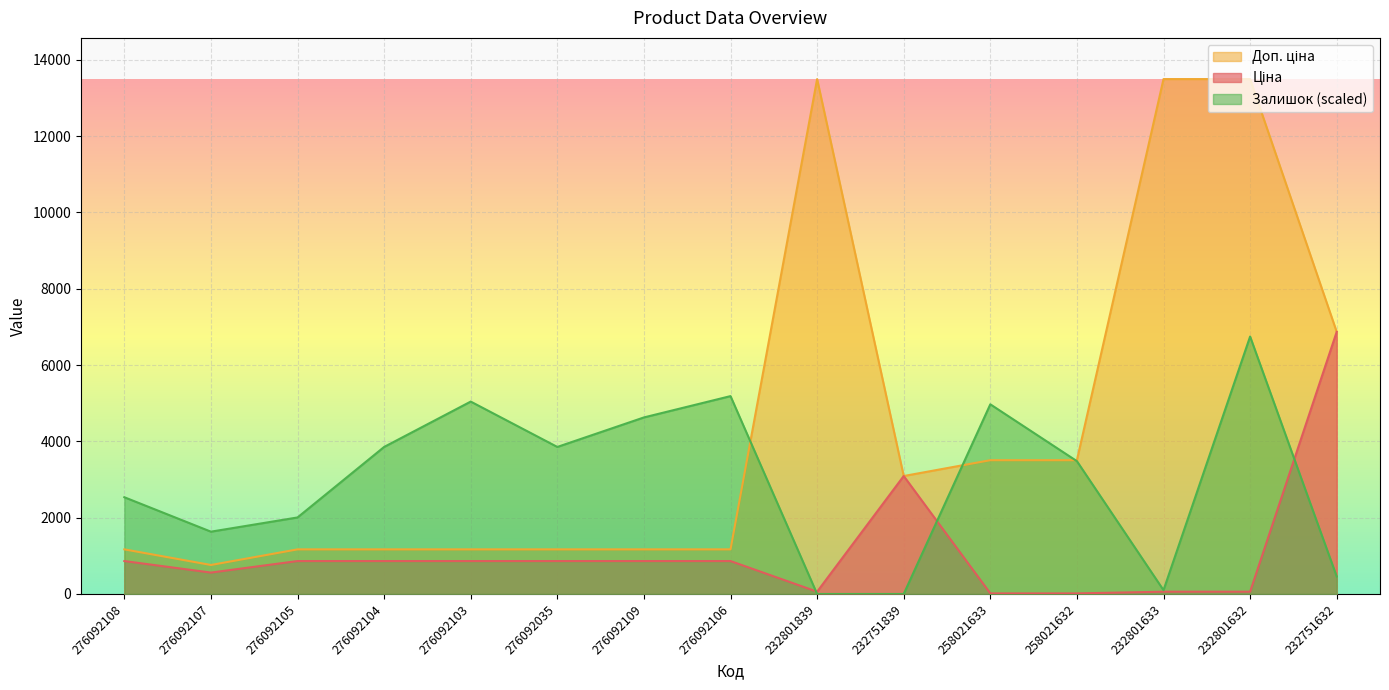

The Залишок series shows 4626.7 at 276092109. True or false?

True